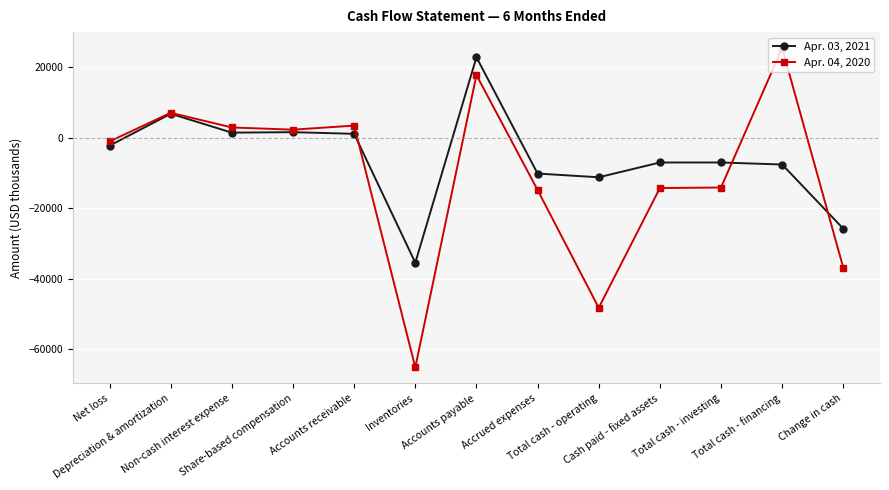

Which series has the largest range (max minus min)?

Apr. 04, 2020